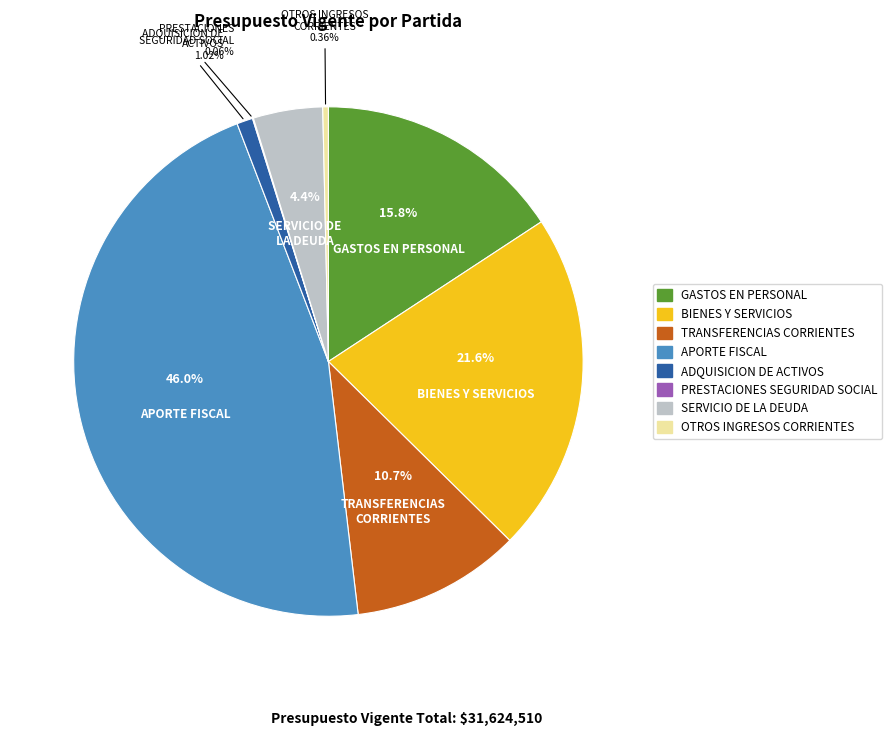

Is there a majority slice in this chart?

No